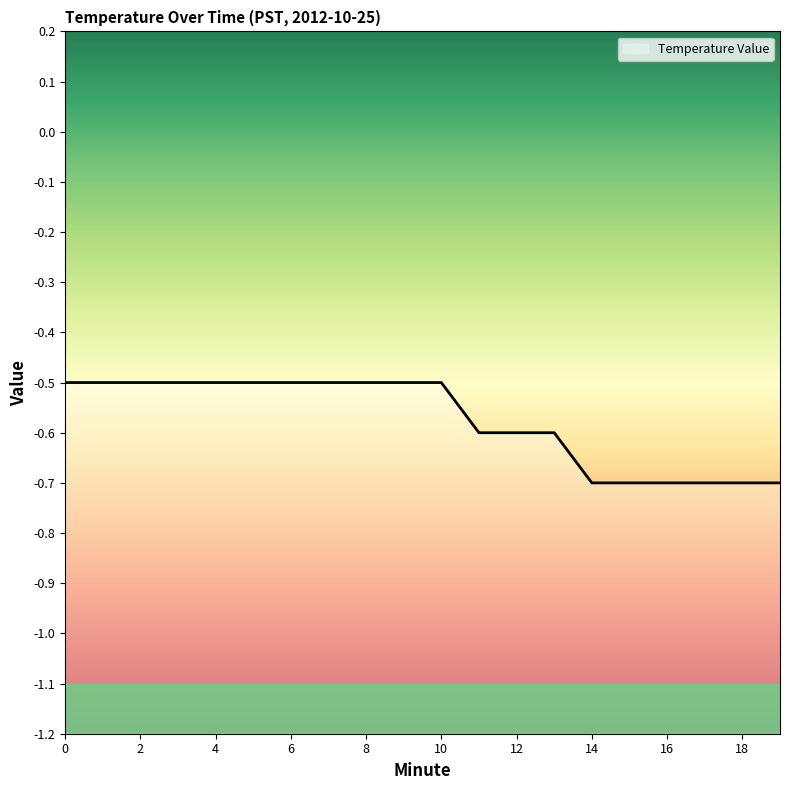

What is the maximum value shown in the chart?

-0.5